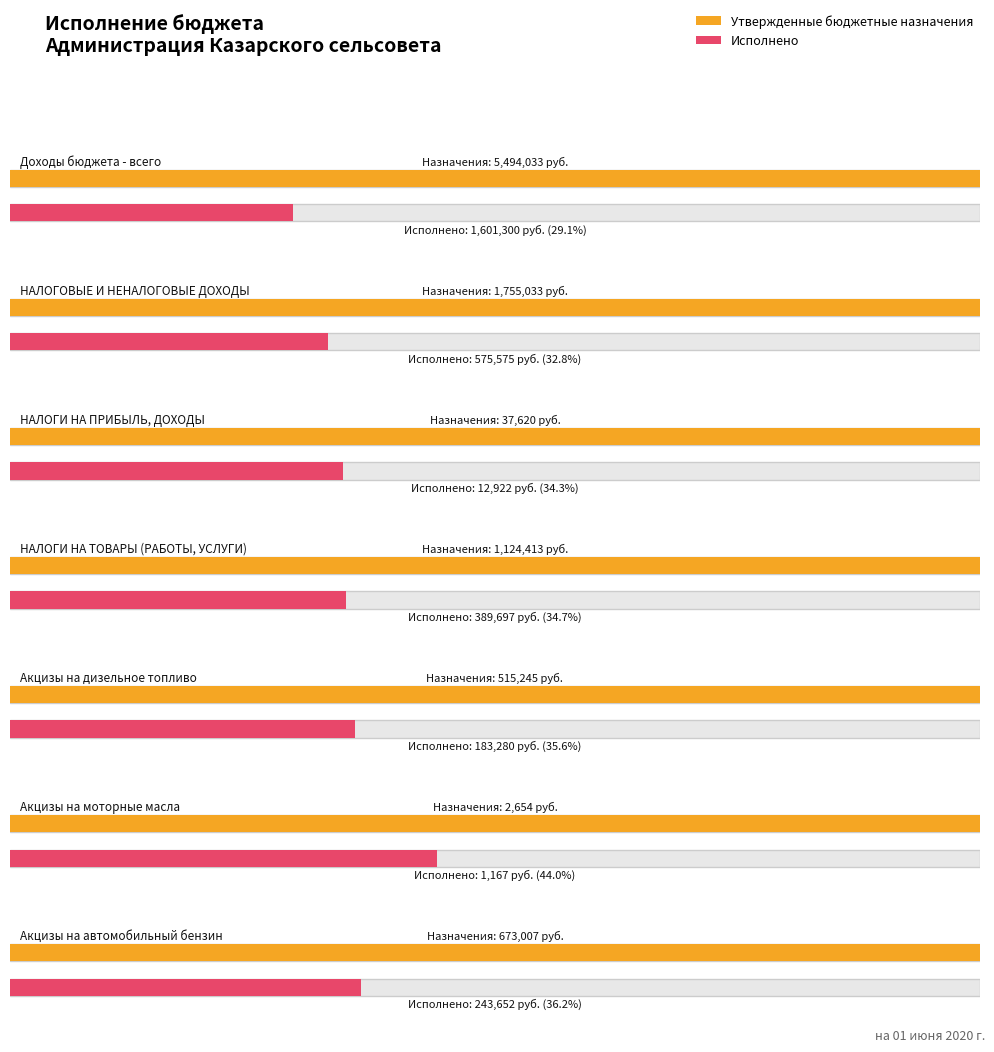

What is the label of the 6th bar from the right?

НАЛОГОВЫЕ И НЕНАЛОГОВЫЕ ДОХОДЫ